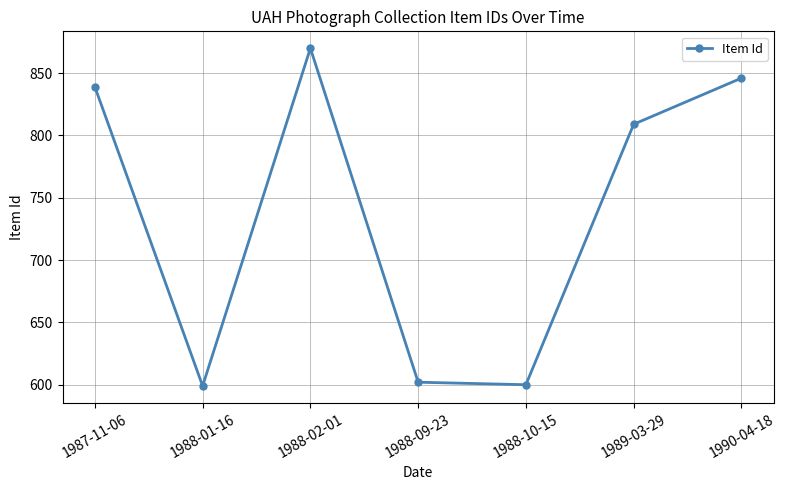

What position from the right is 1987-11-06?

7